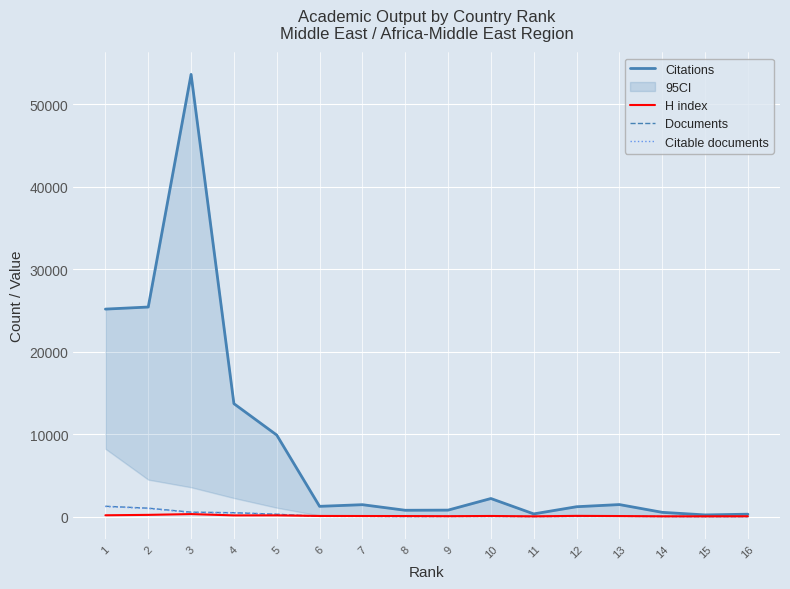

At how many categories does at least one series exceed 46977?

1